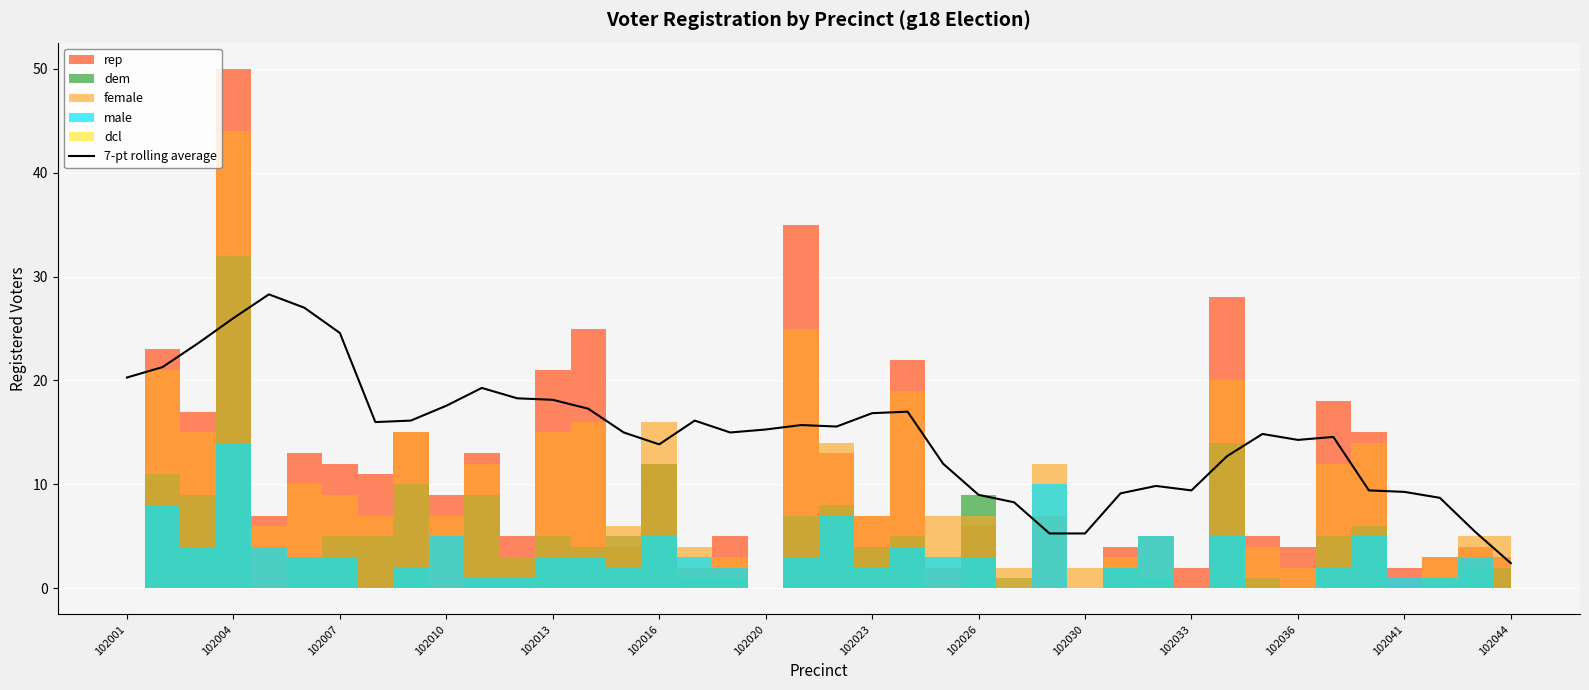

What is the minimum value for 7-pt rolling average?

2.4